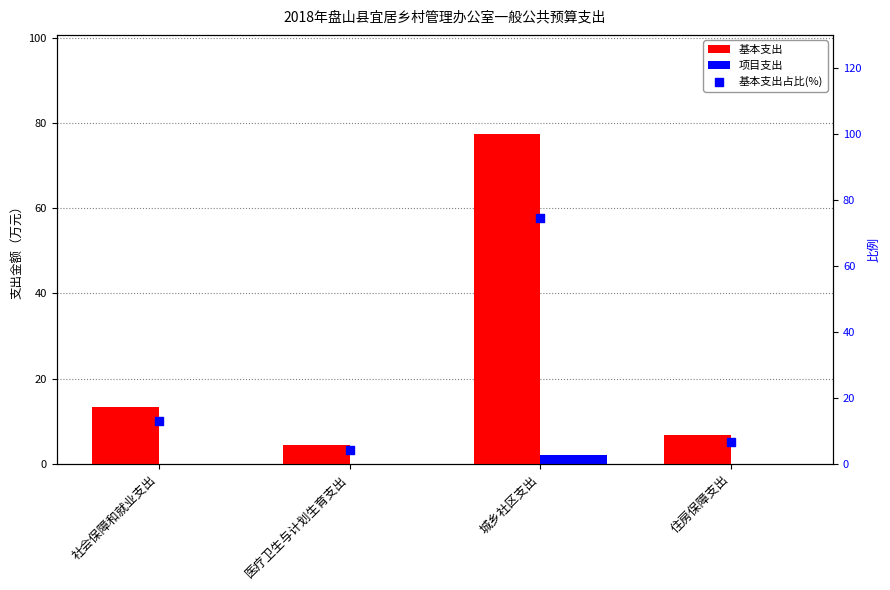

At how many categories does at least one series exceed 74?

1